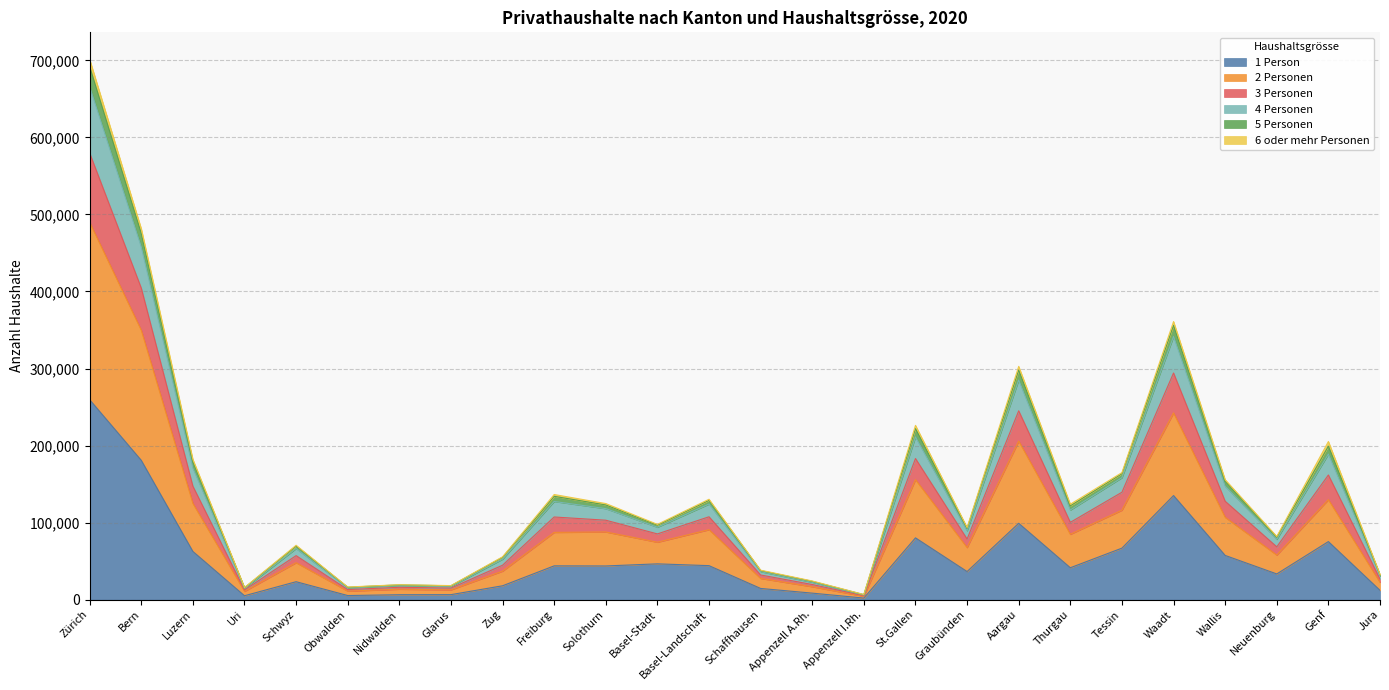

What is the value of the 1 Person point at the 9th from the left?

18012